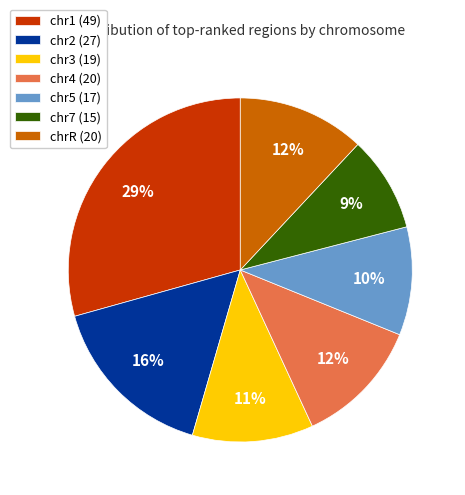

Is there any slice that represents more than half of the pie?

No